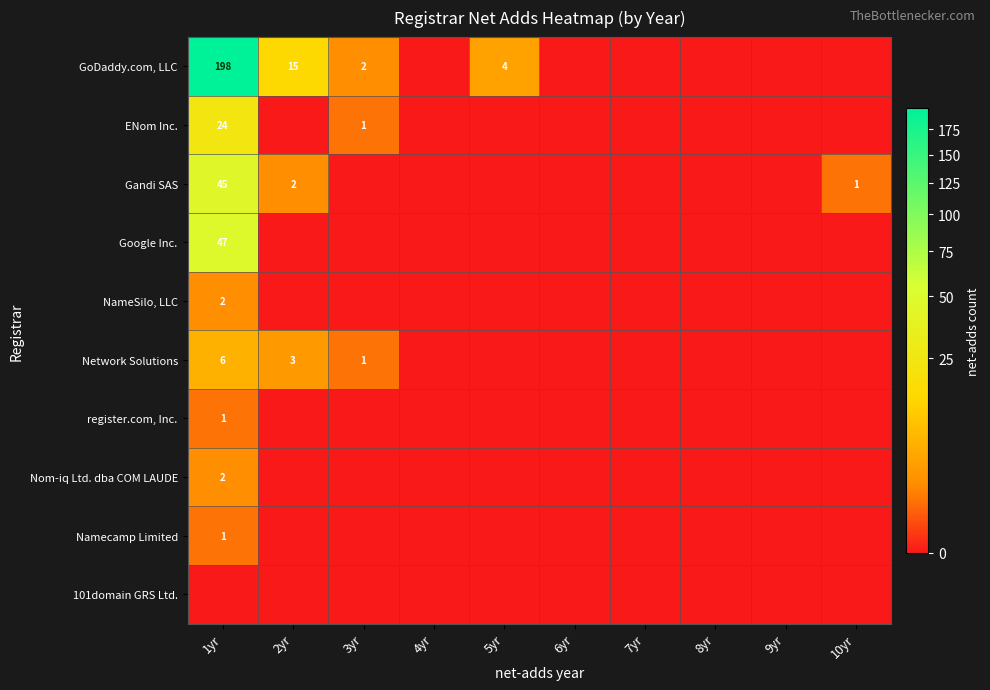

The ENom Inc. series shows 24 at 1yr. True or false?

True